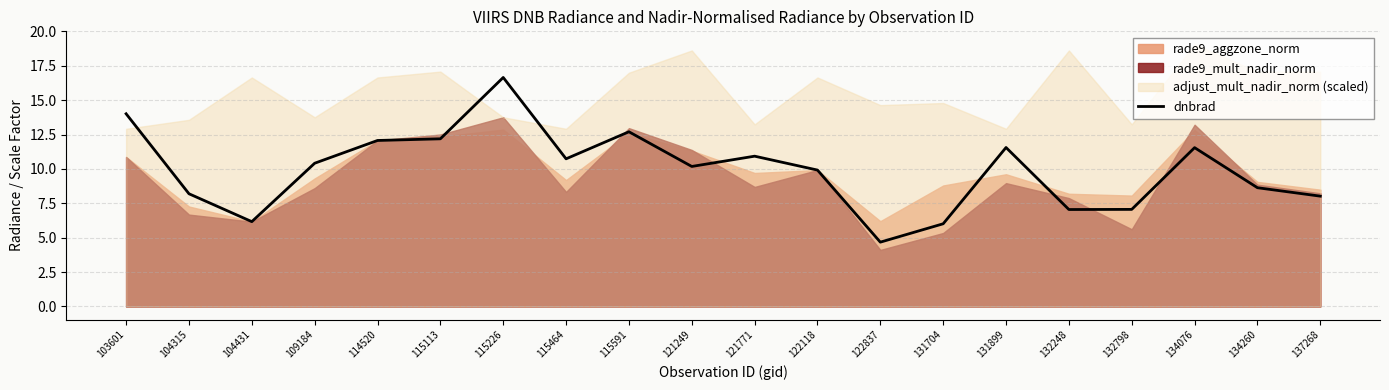

The value of dnbrad at 103601 is 14.0. True or false?

True